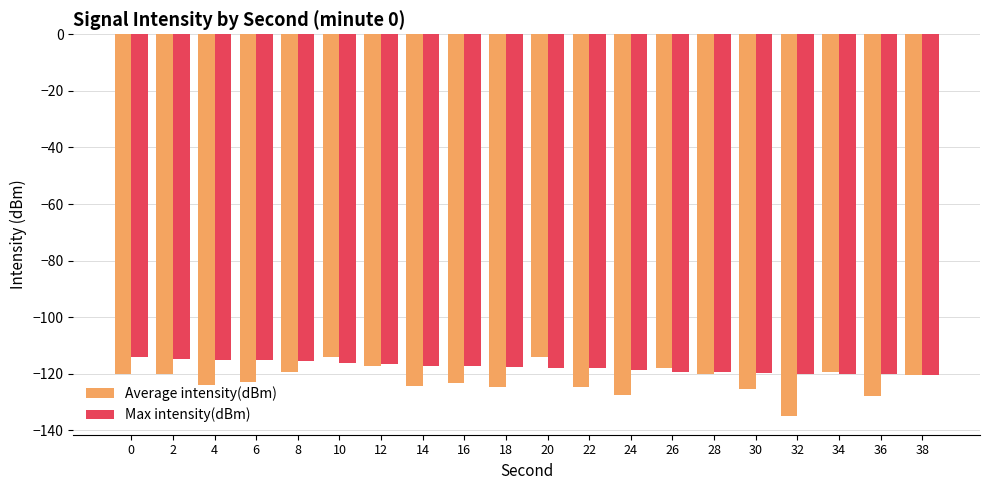

What is the value of the Average intensity(dBm) bar at the 2nd from the left?

-119.9